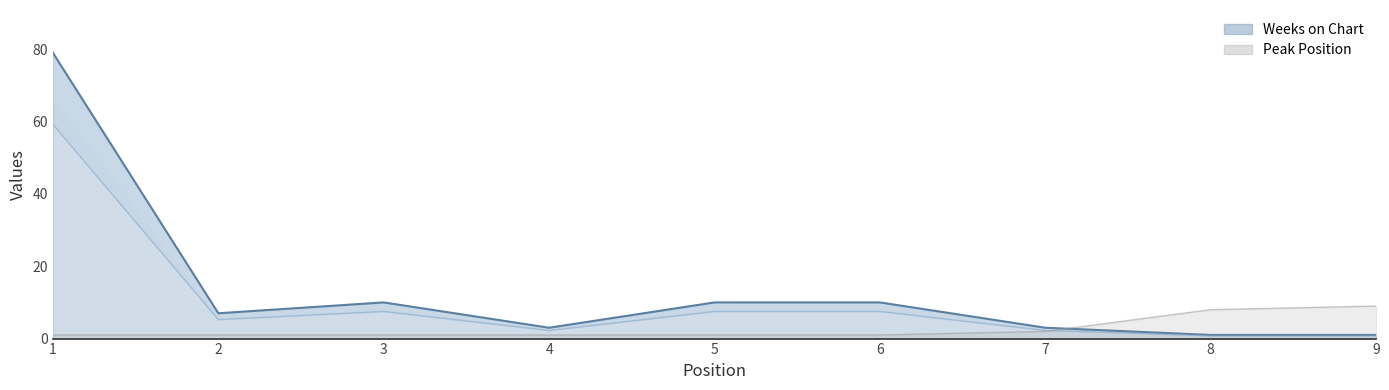

Rank the categories by Peak Position value from highest to lowest.

9, 8, 7, 1, 2, 3, 4, 5, 6